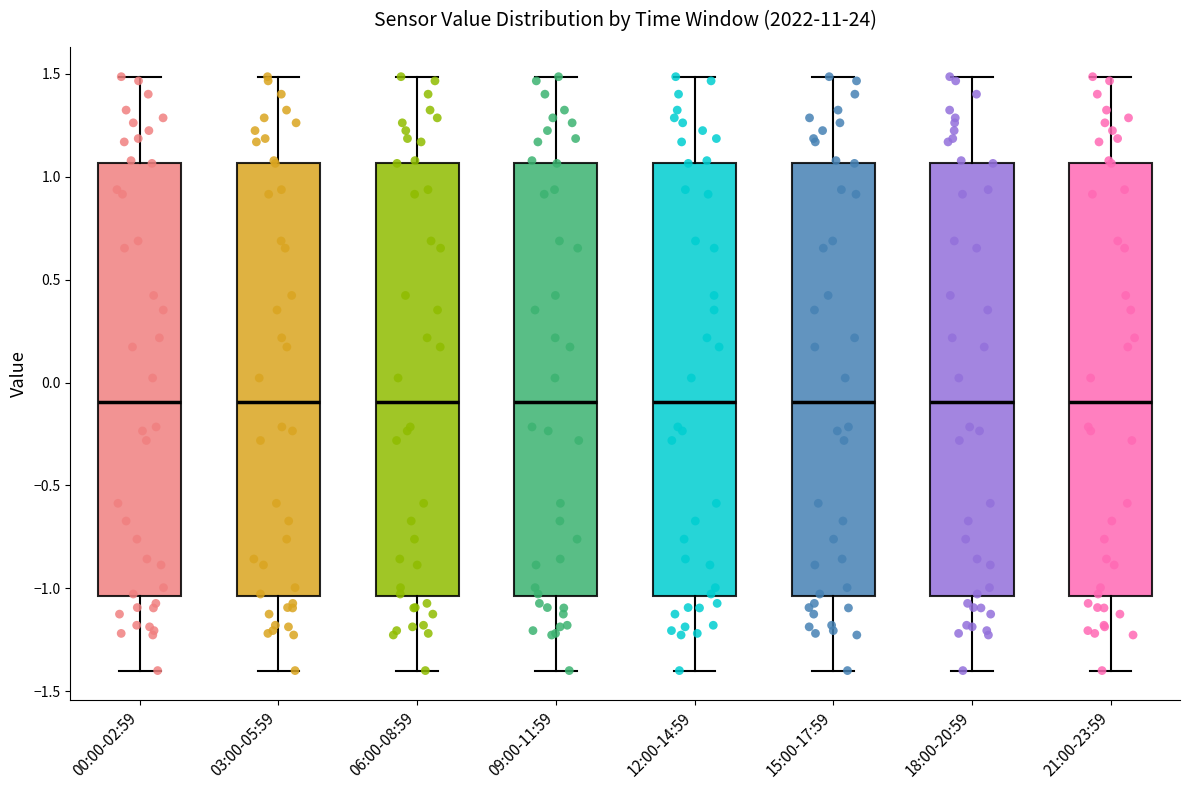

Where is the upper edge of the box for 21:00-23:59 on the y-axis? The values are not printed on the chart, so give them approximately, as read against the axis.

1.05